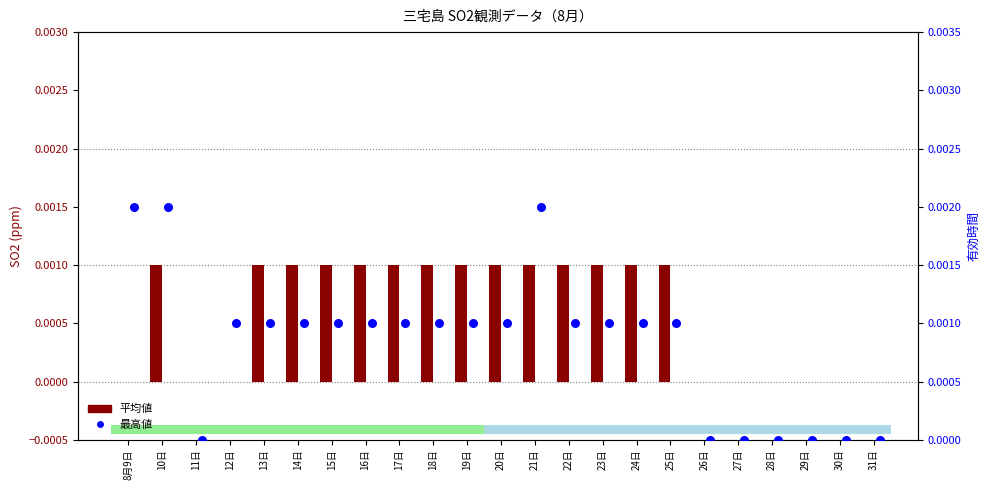

Which series reaches the maximum Y coordinate?

最高値